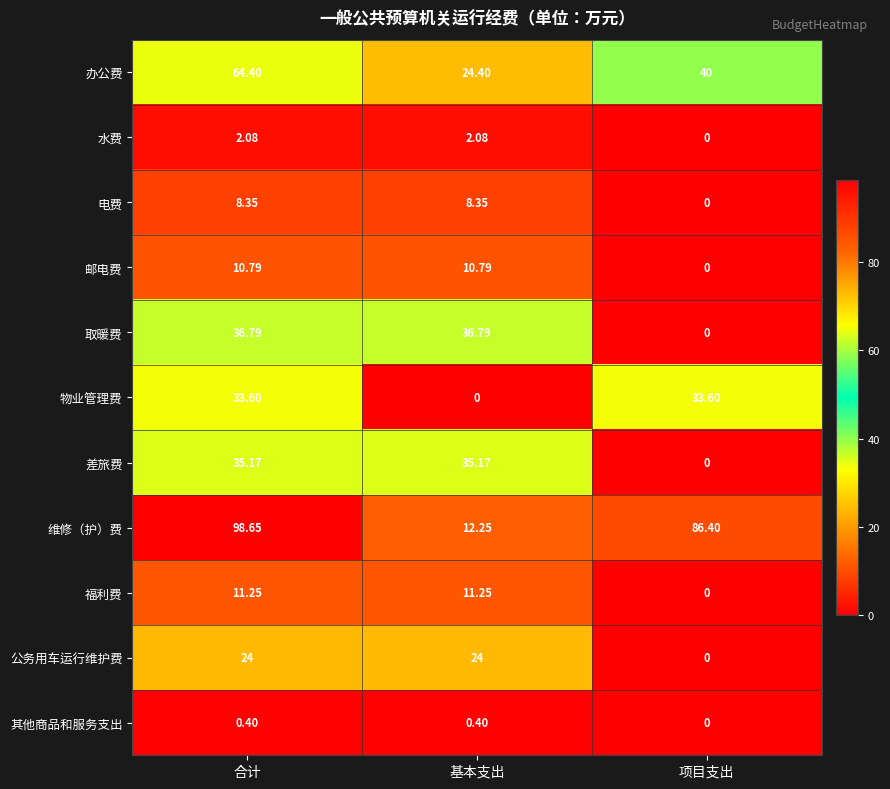

Is the value of 邮电费 at 基本支出 greater than the value of 福利费 at 项目支出?

Yes